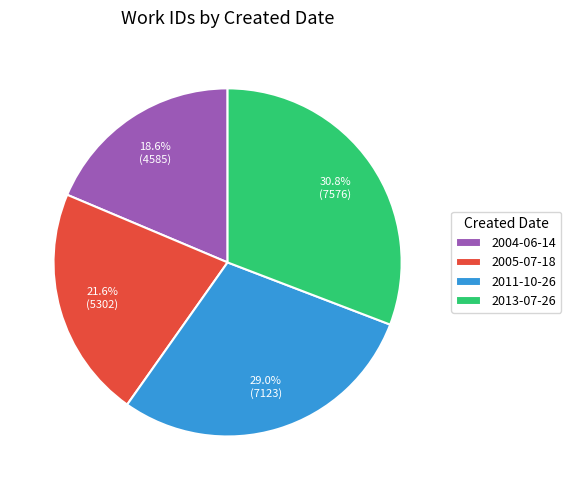

True or false: 2004-06-14 accounts for 4% of the total.

False